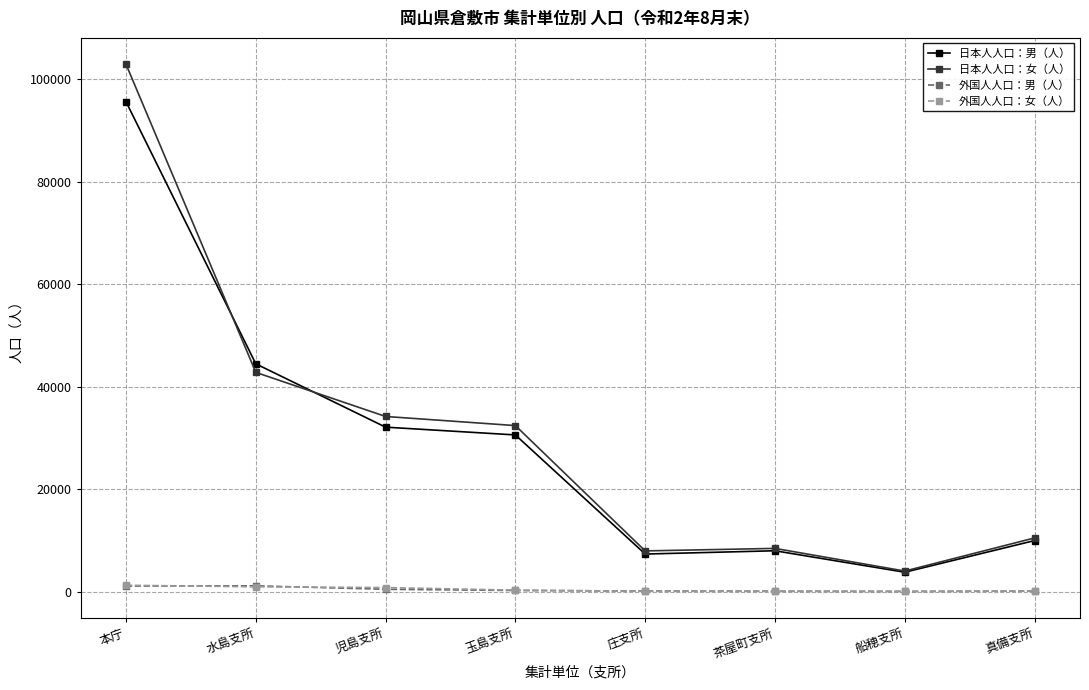

True or false: 日本人人口：女（人） has a value of 11179 at 水島支所.

False